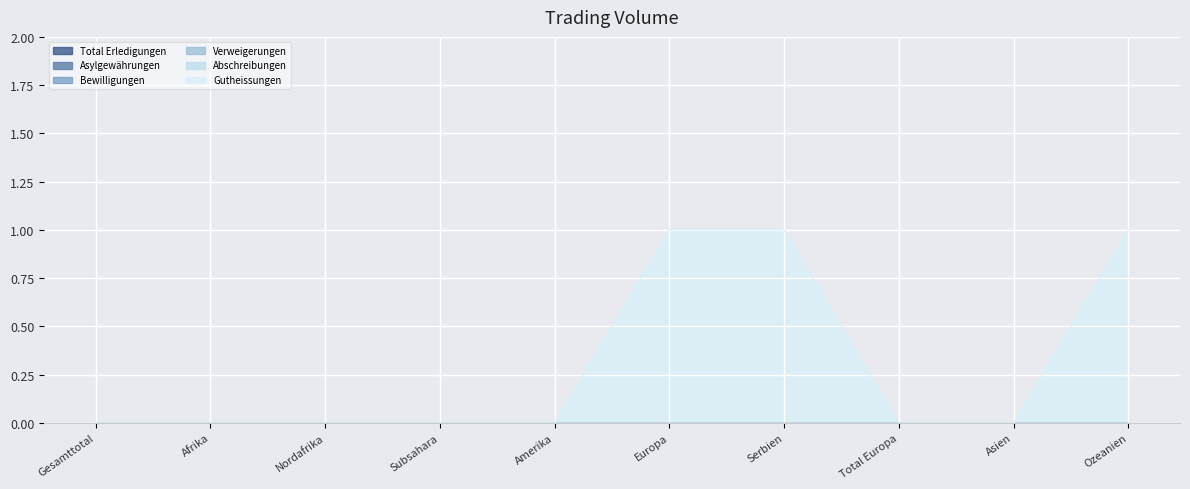

True or false: Gutheissungen and Verweigerungen cross at least once.

False